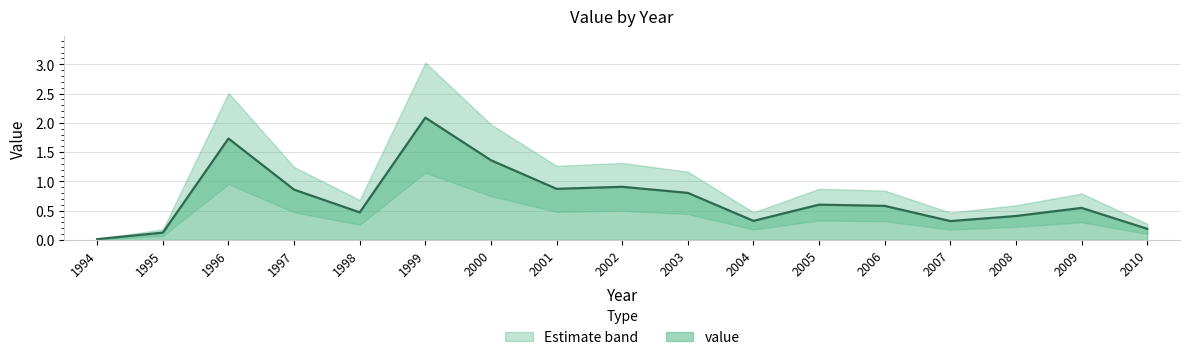

Reading left to right, transcribe all the data shown in this chart.

1994=0.0	1995=0.1	1996=1.7	1997=0.9	1998=0.5	1999=2.1	2000=1.4	2001=0.9	2002=0.9	2003=0.8	2004=0.3	2005=0.6	2006=0.6	2007=0.3	2008=0.4	2009=0.5	2010=0.2